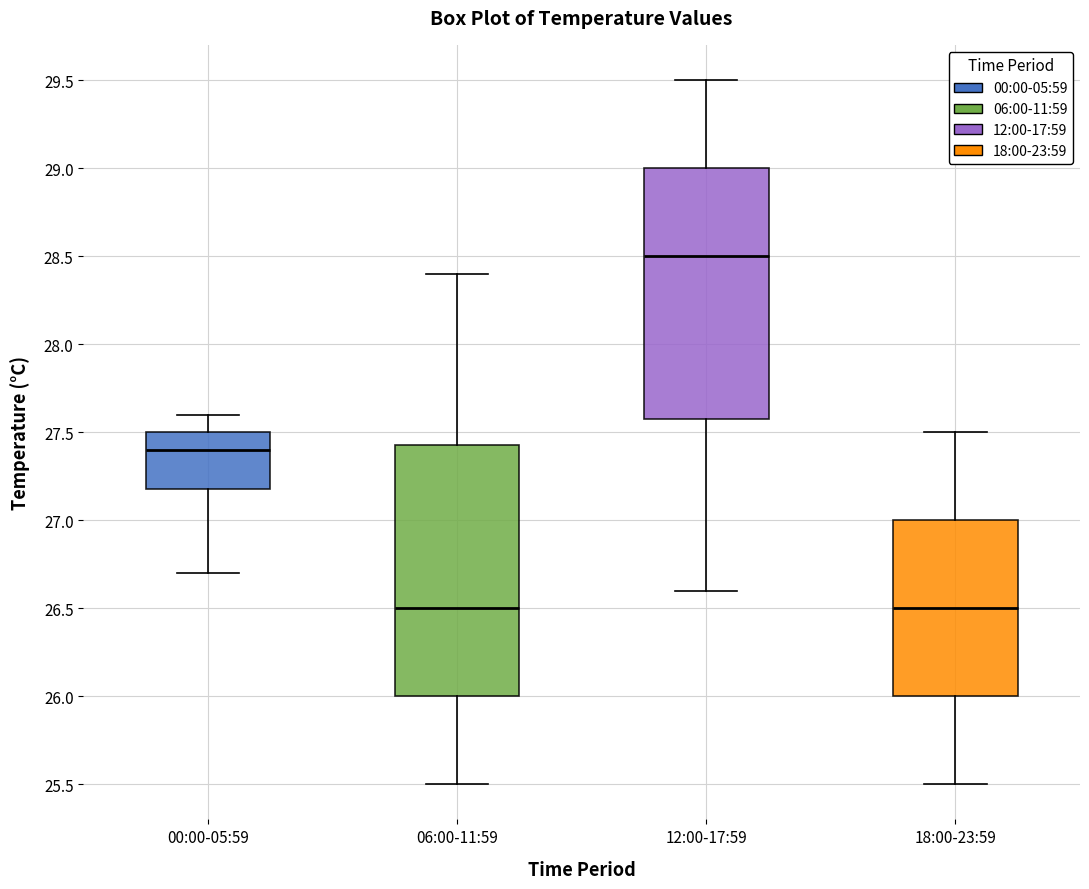

Where does the lower whisker of the box for 06:00-11:59 end on the y-axis? The values are not printed on the chart, so give them approximately, as read against the axis.

25.50